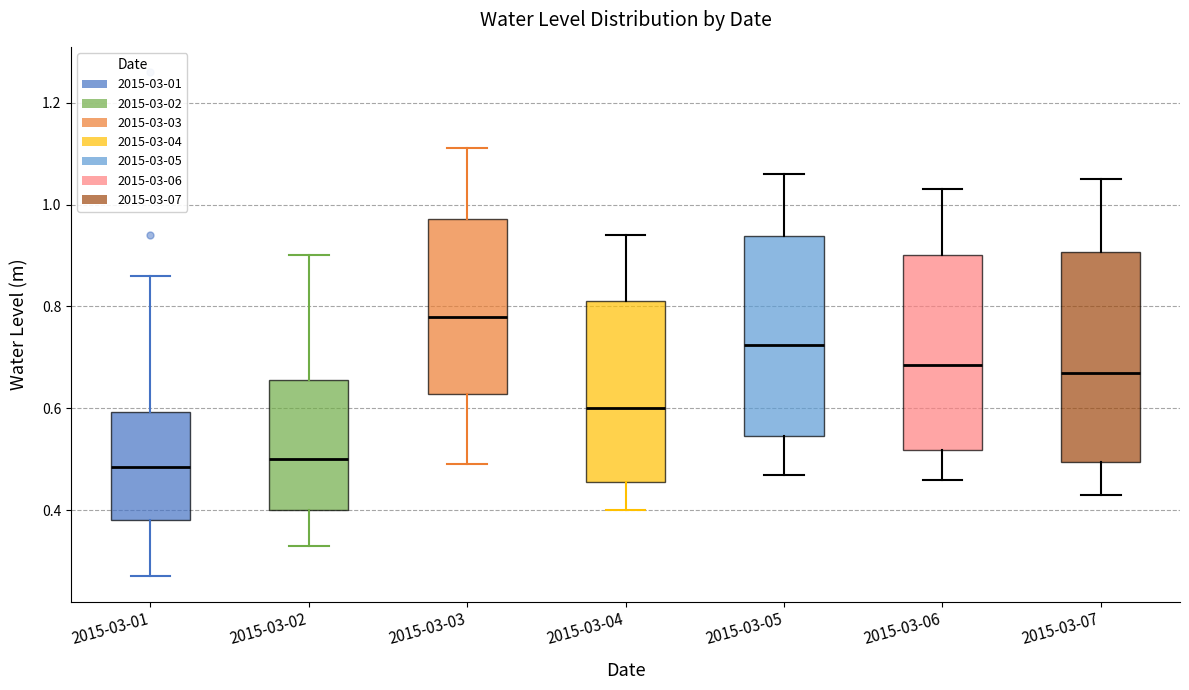

Where is the lower edge of the box for 2015-03-02 on the y-axis? The values are not printed on the chart, so give them approximately, as read against the axis.

0.40